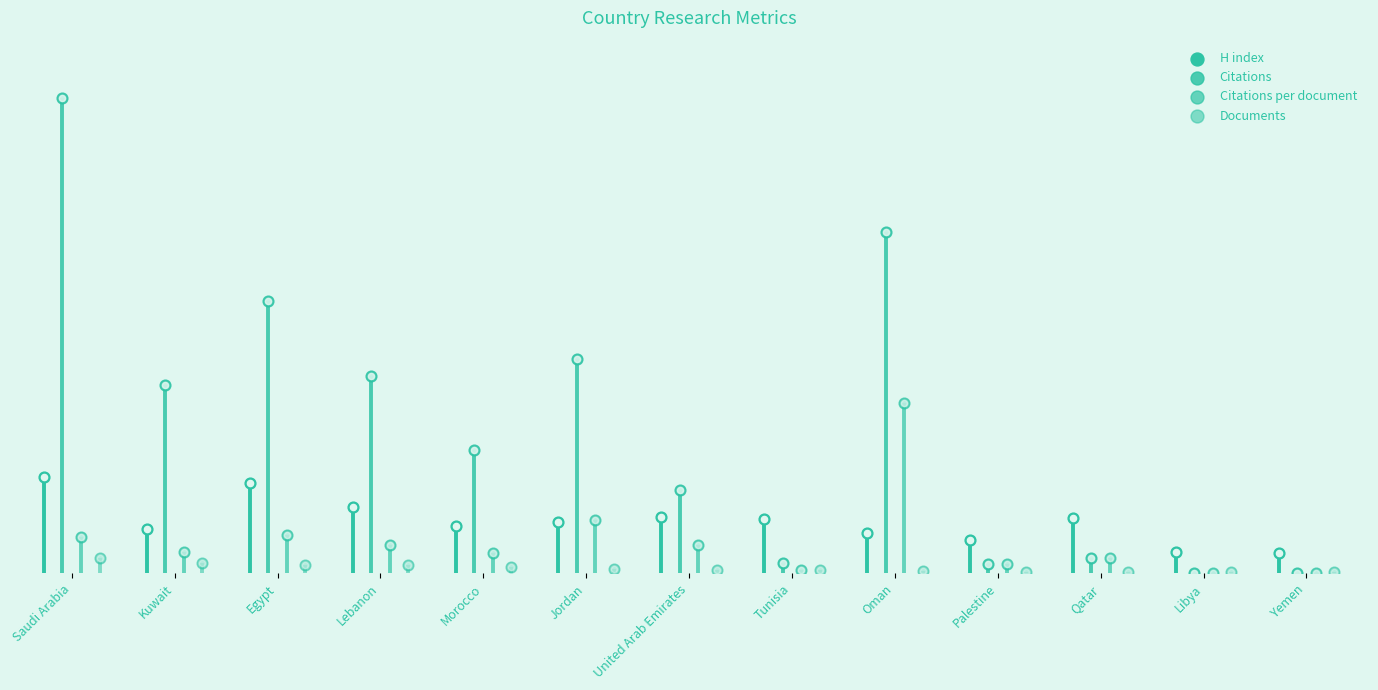

Which series contains the lowest Y value?

Citations